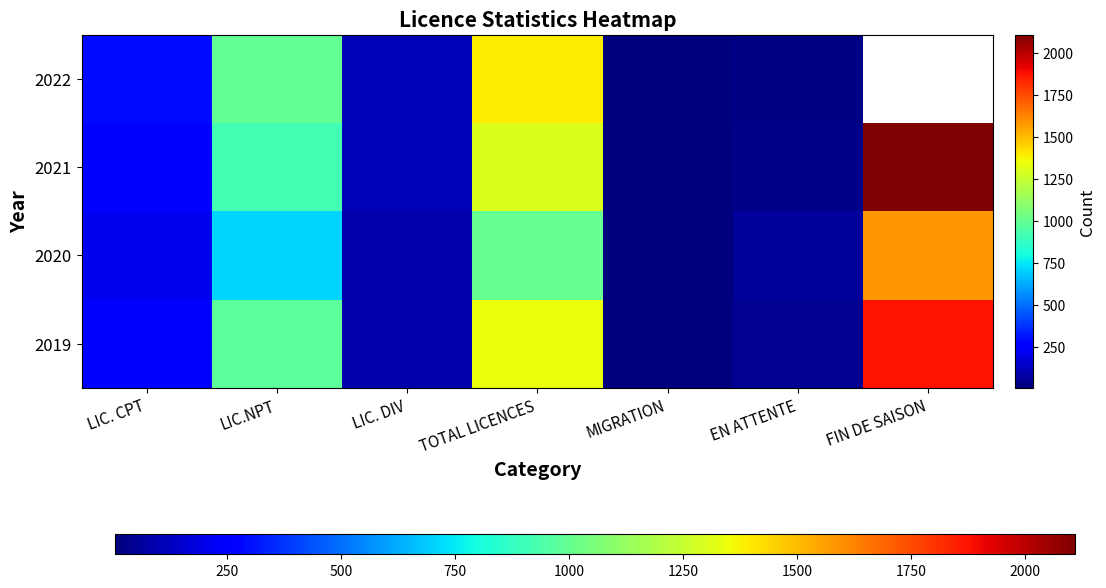

What is the difference between the second highest and minimum values in the 2022 series?

1380.0